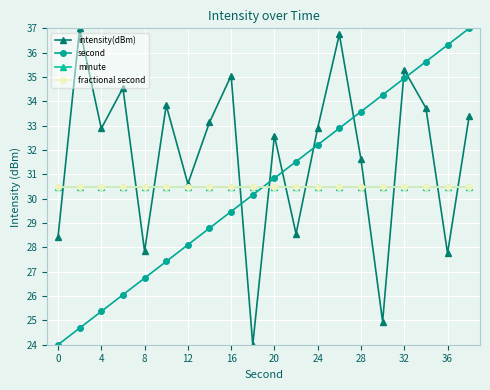

Which series has the largest total across all categories?

intensity(dBm)